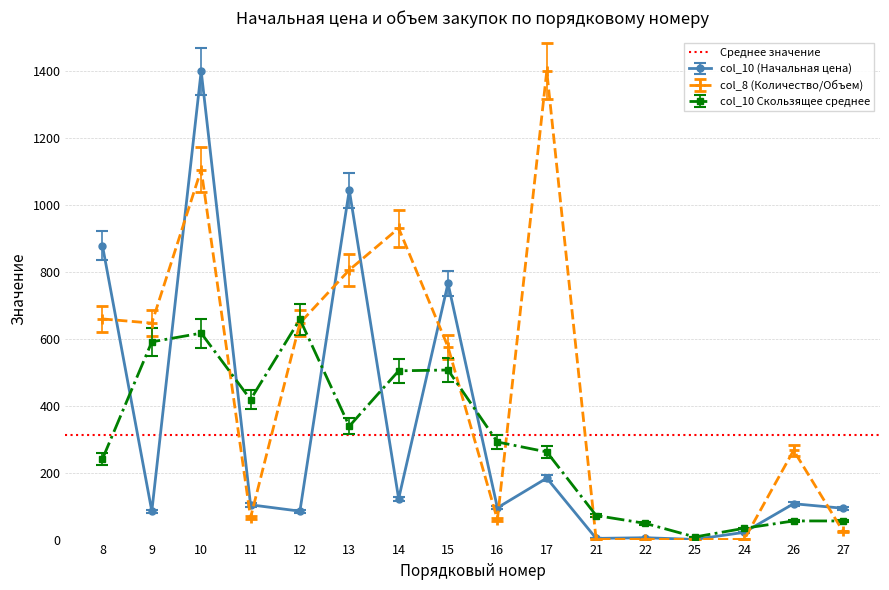

At which category does col_8 (Количество/Объем) reach its first local peak?

10